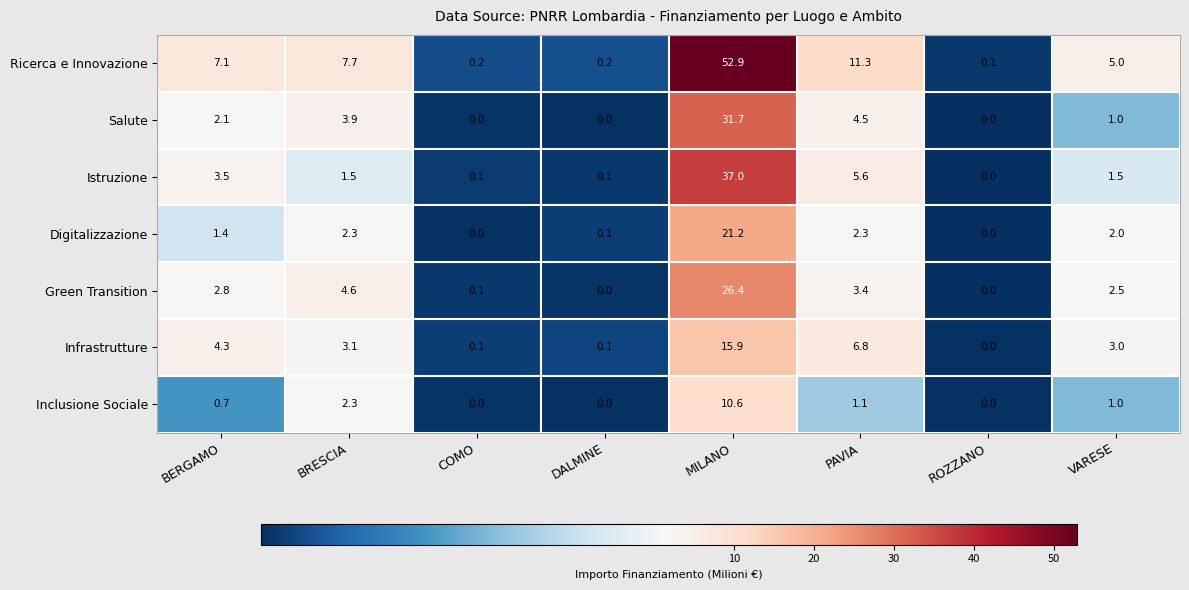

At how many categories does at least one series exceed 34?

1